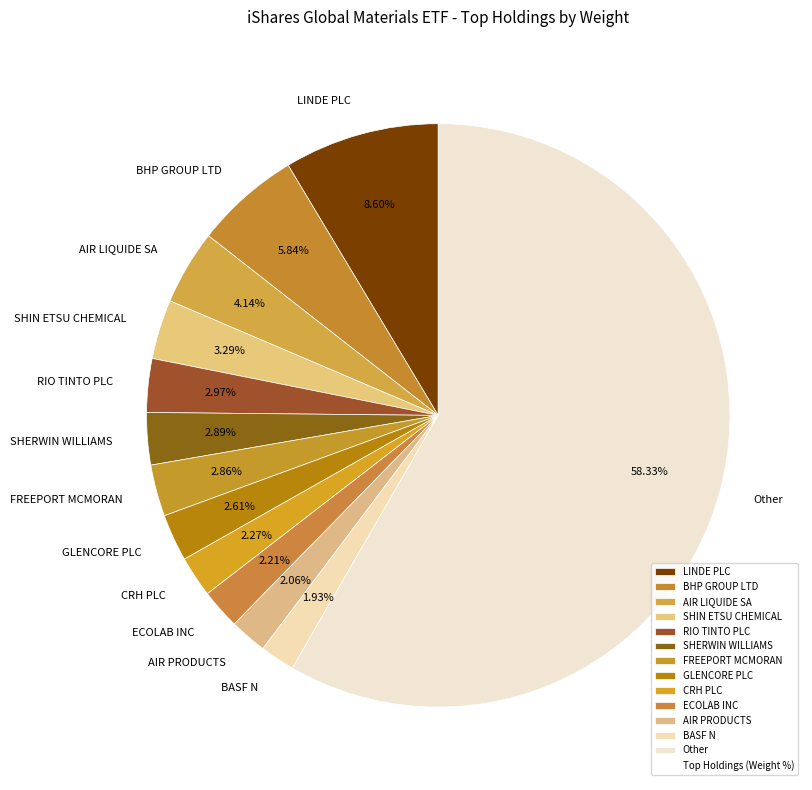

Count the number of slices in the pie.

13